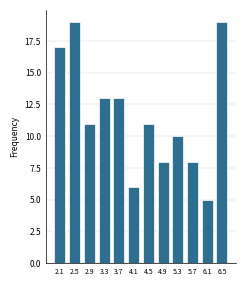

Reading right to left, what are all the values shown in this chart?

6.5=19	6.1=5	5.7=8	5.3=10	4.9=8	4.5=11	4.1=6	3.7=13	3.3=13	2.9=11	2.5=19	2.1=17